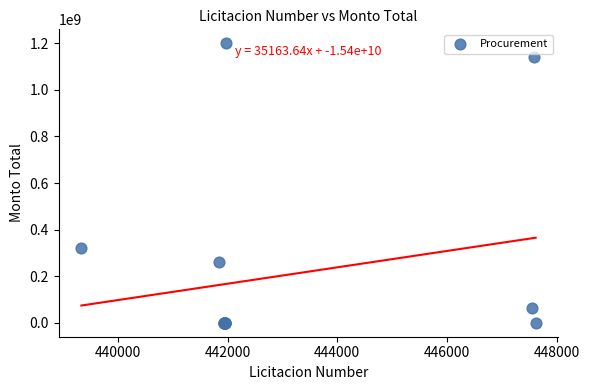

What Y value in the scatter plot is closest to 600000000?

321321400